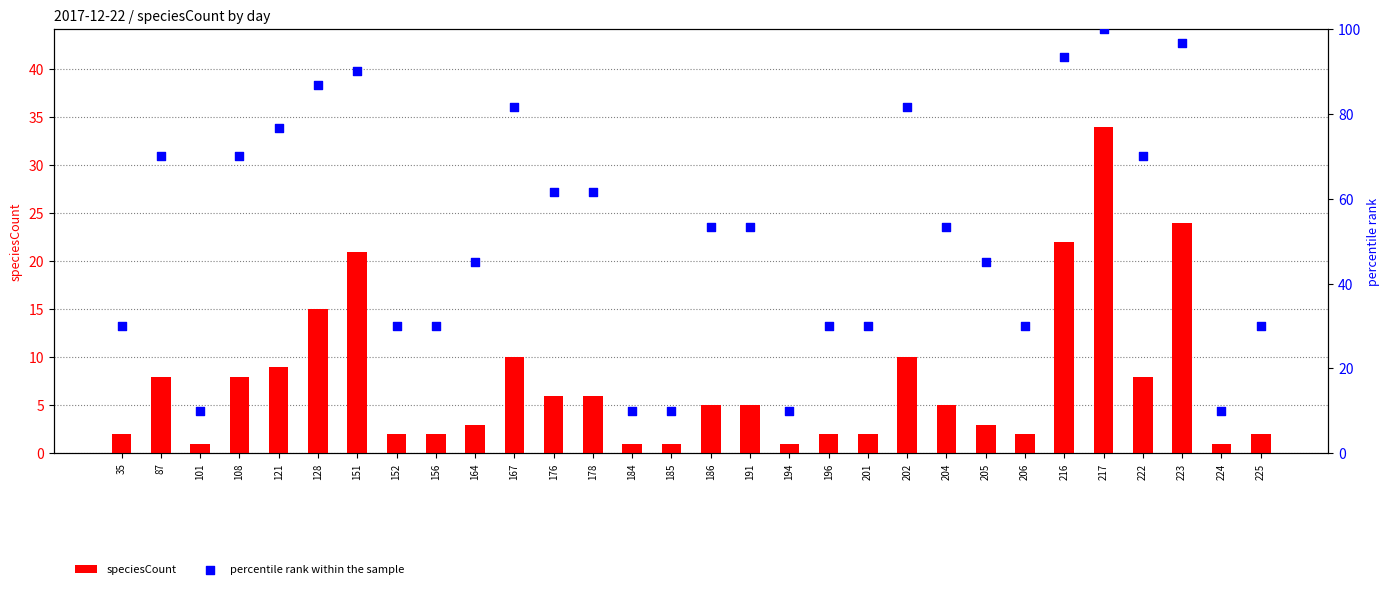

Which series contains the lowest Y value?

speciesCount